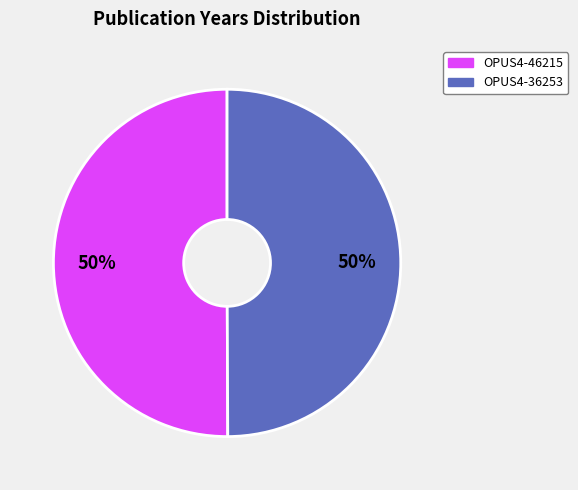

Is it true that OPUS4-46215 is 36% of the pie?

False